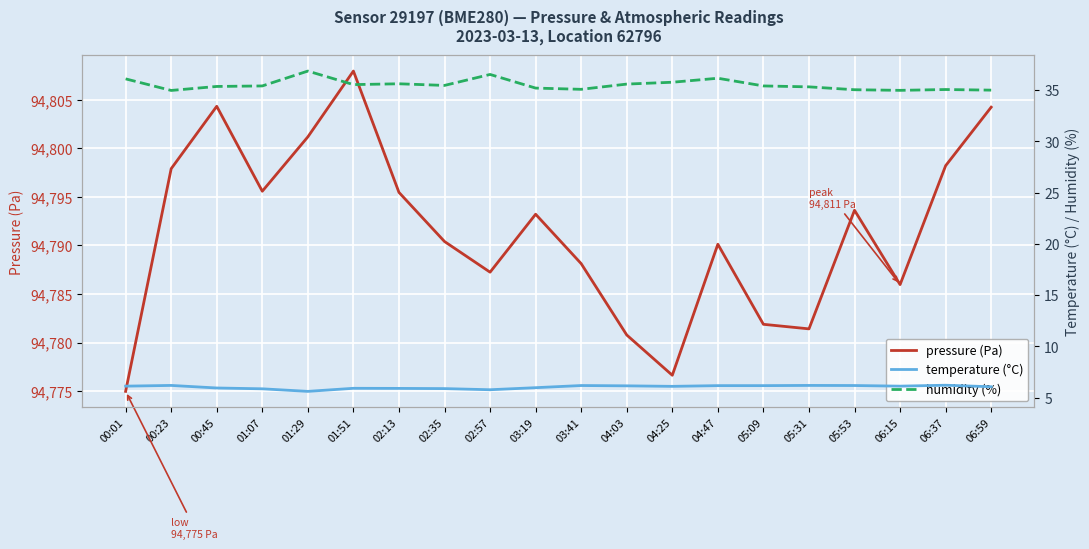

At which category is the sum across all series the highest?

01:51